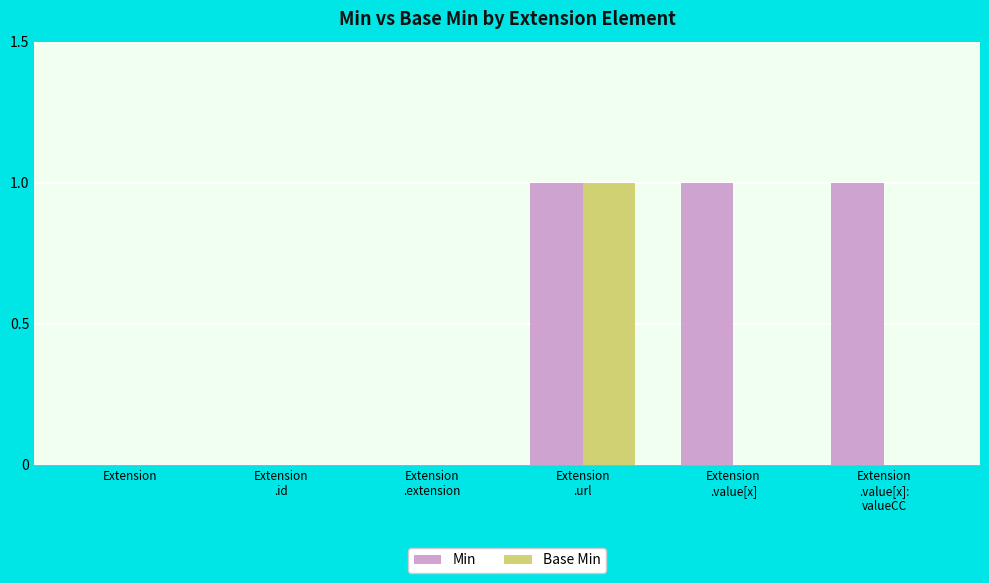

What is the difference between the Min values at Extension
.extension and Extension
.url?

1